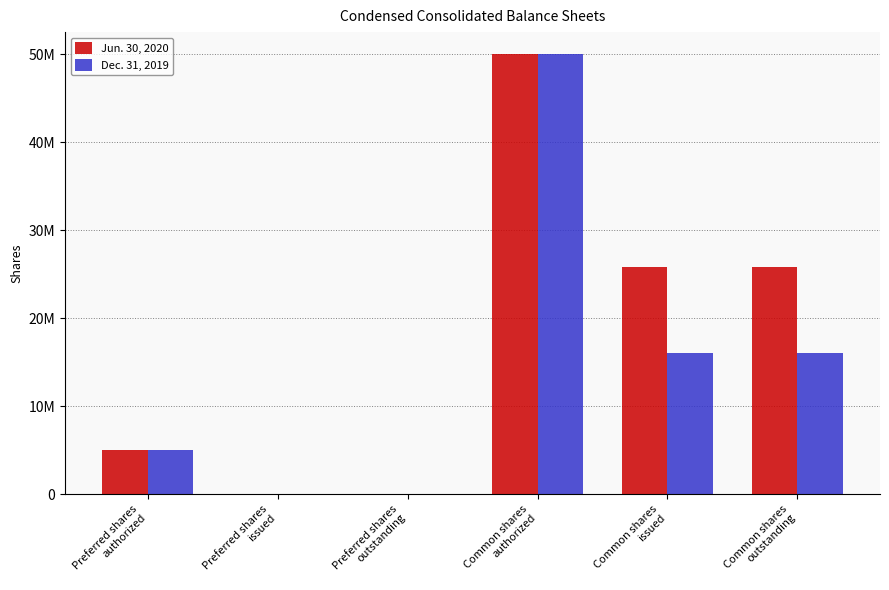

What is the total value across all series at Common shares
outstanding?

41889315